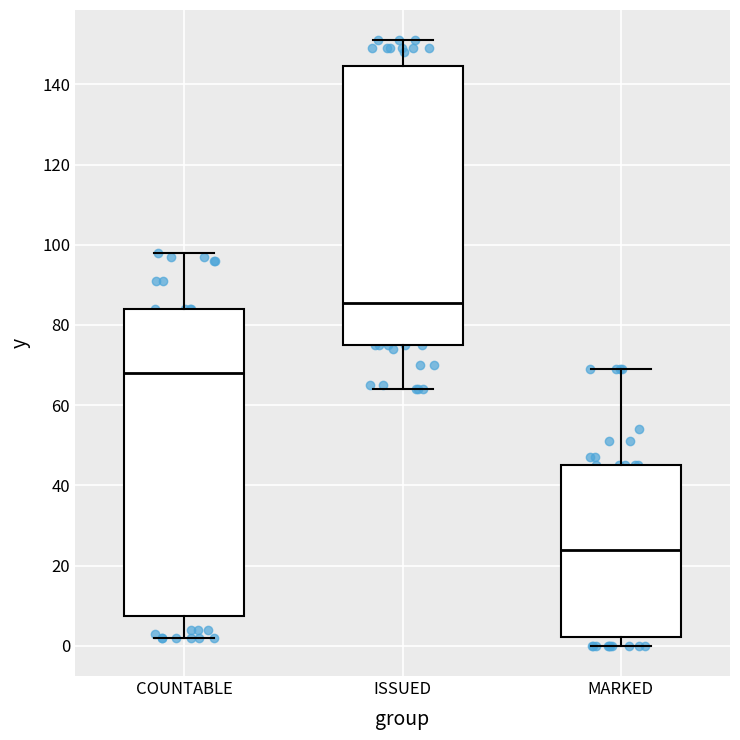

Reading left to right, transcribe this box plot: for each box, give where its median line is, the range the box spans, and where its two whiskers end, as read against the y-axis. The values are not printed on the chart, so give them approximately, as read against the axis.

COUNTABLE: median 68, box 8 to 84, whiskers 2 to 98
ISSUED: median 86, box 76 to 144, whiskers 64 to 152
MARKED: median 24, box 2 to 46, whiskers 0 to 70